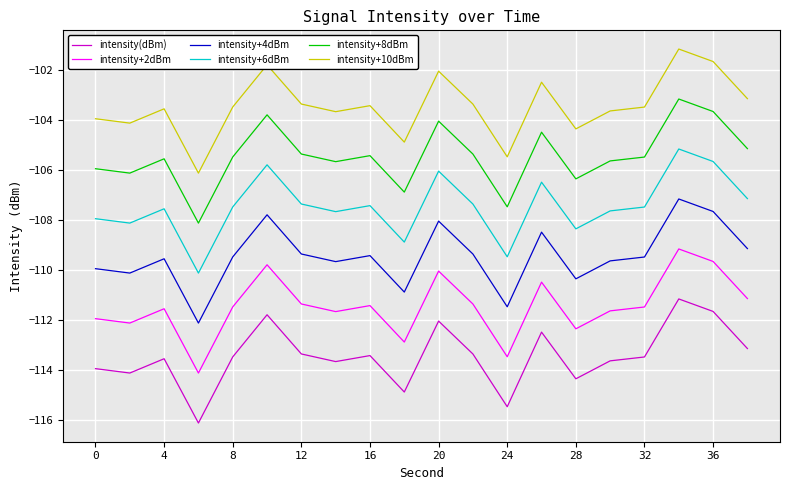

True or false: intensity+8dBm and intensity+10dBm intersect in this chart.

False